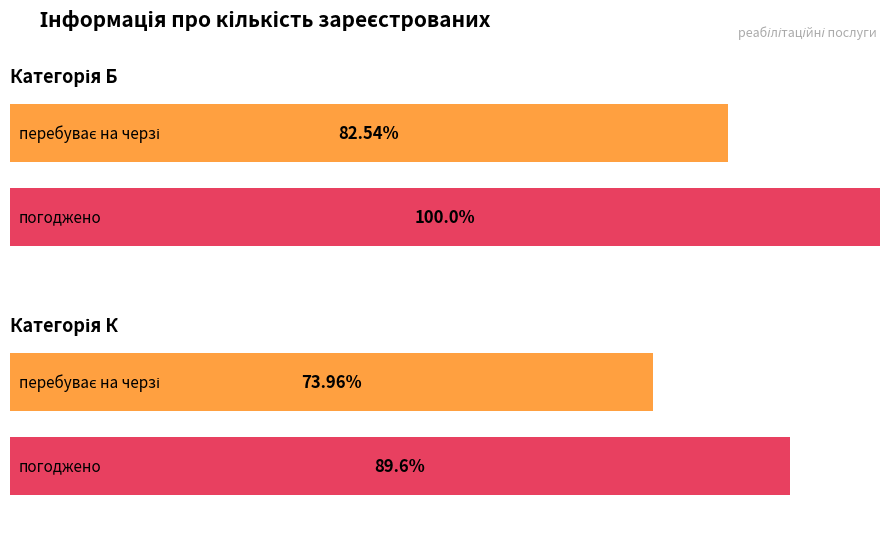

List the series in order of their overall mean, lowest first.

К, Б